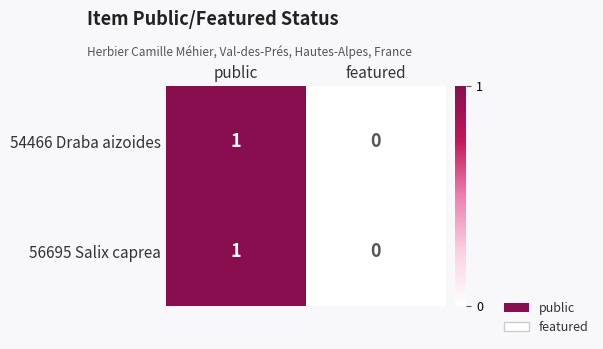

At which category does the chart reach its peak across all series?

public